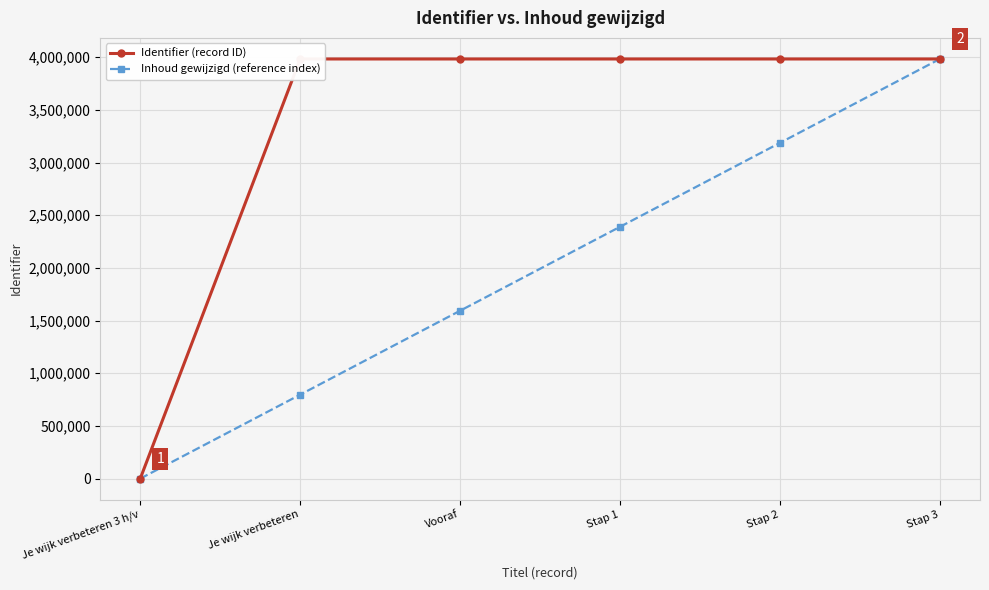

What is the average value of the Identifier (record ID) series?

3319988